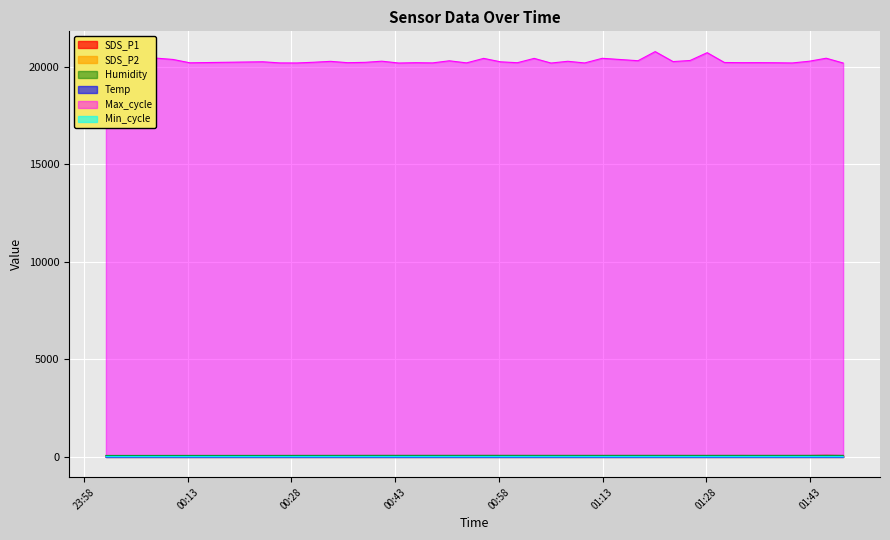

True or false: SDS_P1 and SDS_P2 intersect in this chart.

False